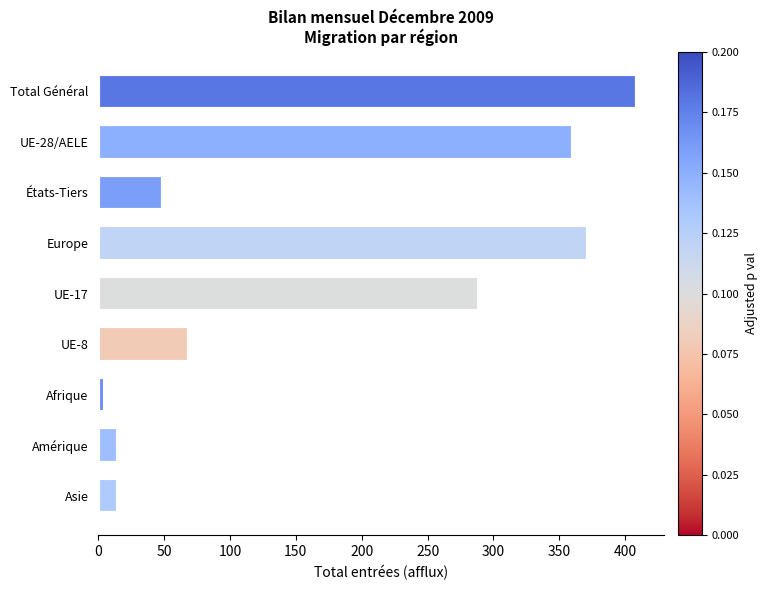

What is the sum of all values?

1583